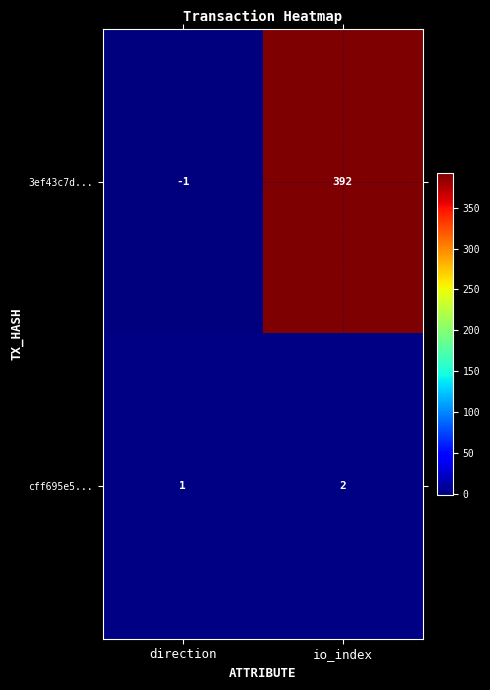

Rank the series by their average value, from lowest to highest.

cff695e5..., 3ef43c7d...